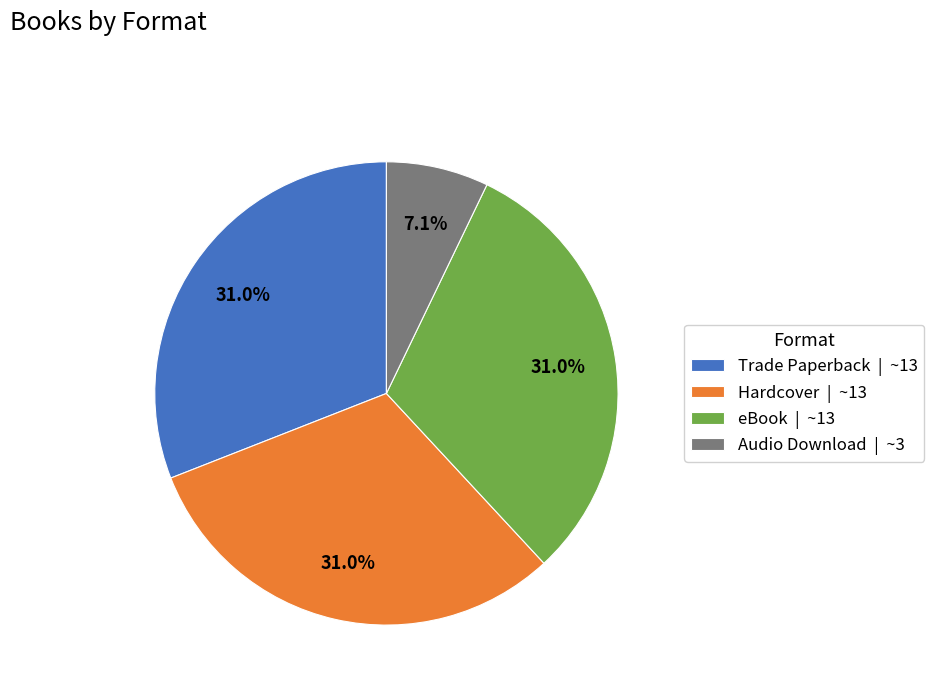

How many slices are in this pie chart?

4